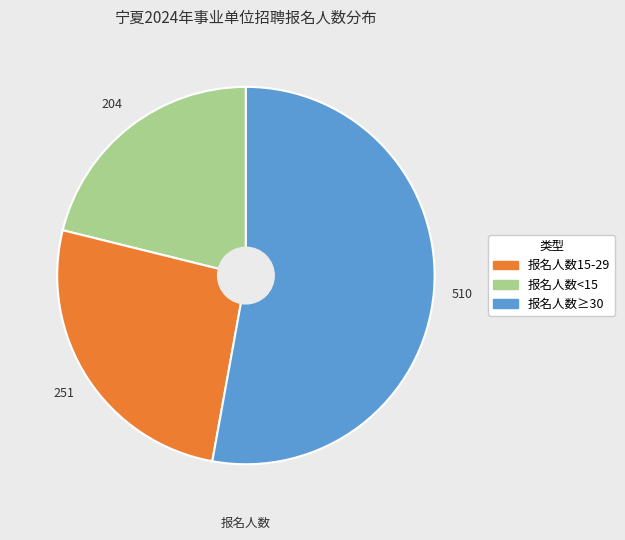

Is there a majority slice in this chart?

Yes